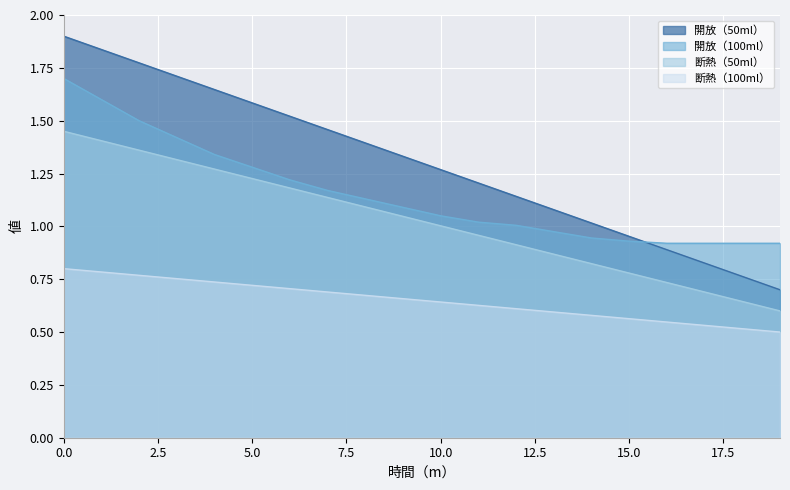

True or false: 開放（100ml） has a value of 0.6 at 19.

False